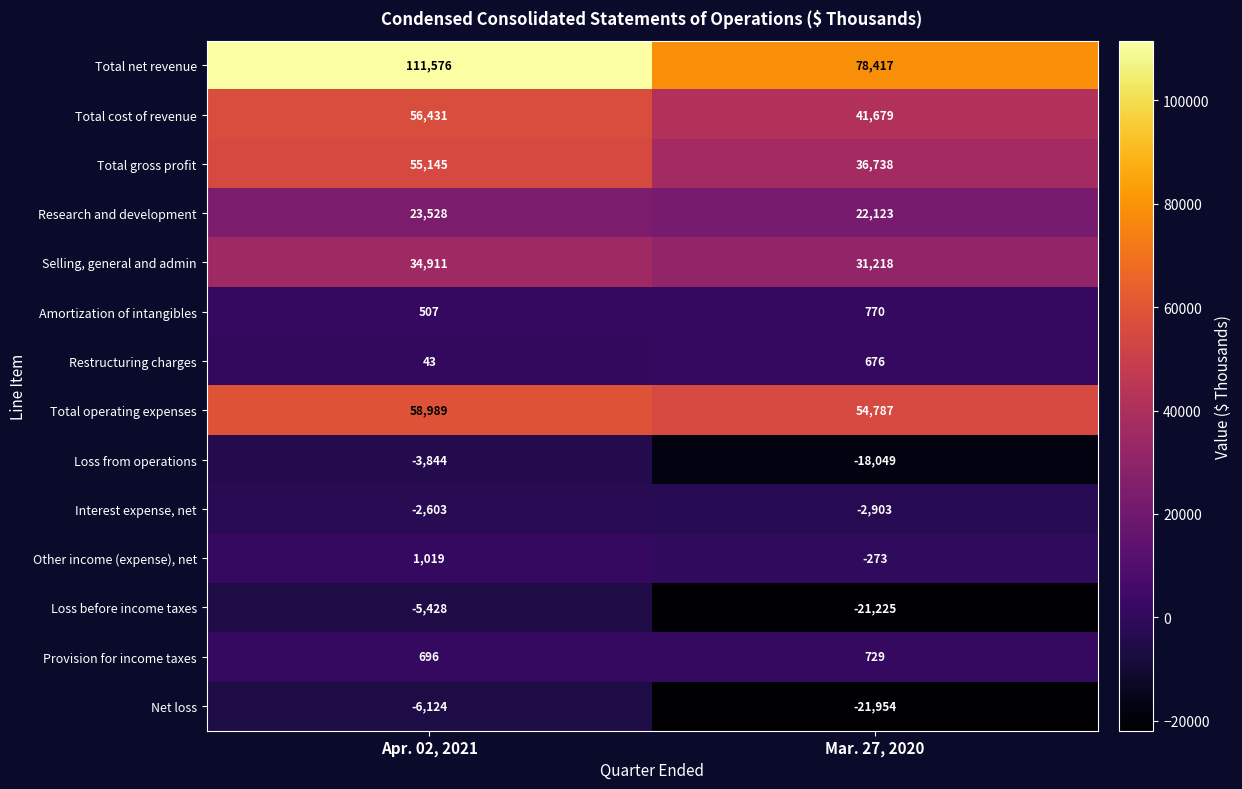

List the series in order of their peak value, lowest first.

Net loss, Loss before income taxes, Loss from operations, Interest expense, net, Restructuring charges, Provision for income taxes, Amortization of intangibles, Other income (expense), net, Research and development, Selling, general and admin, Total gross profit, Total cost of revenue, Total operating expenses, Total net revenue